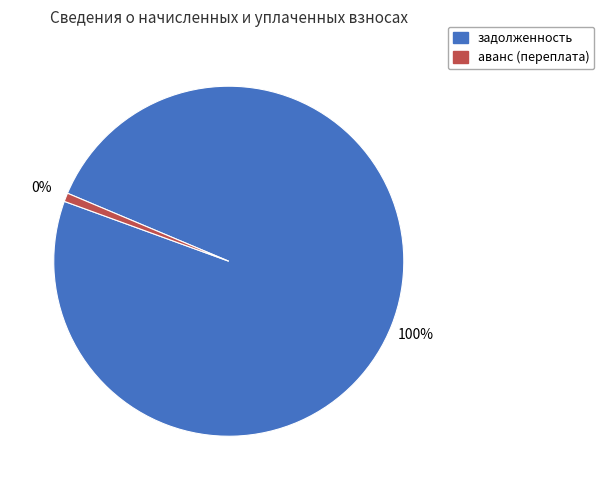

The 4 slice represents 13% of the pie. True or false?

False